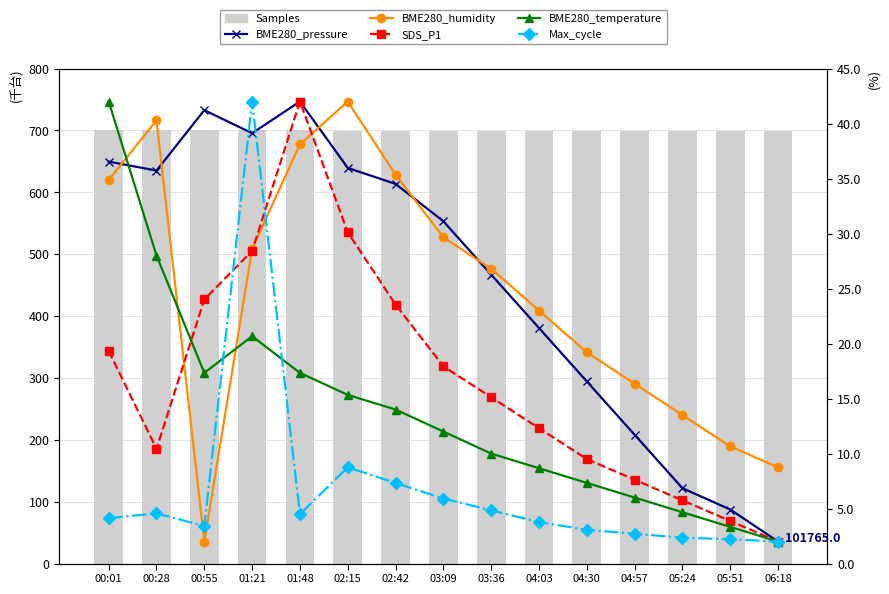

What is the minimum value for SDS_P1?

2.0